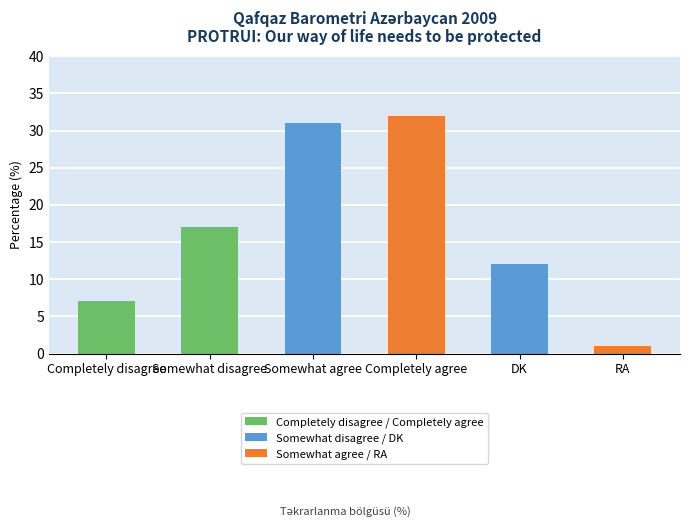

Where is the data nearest to the value 16?

Somewhat disagree